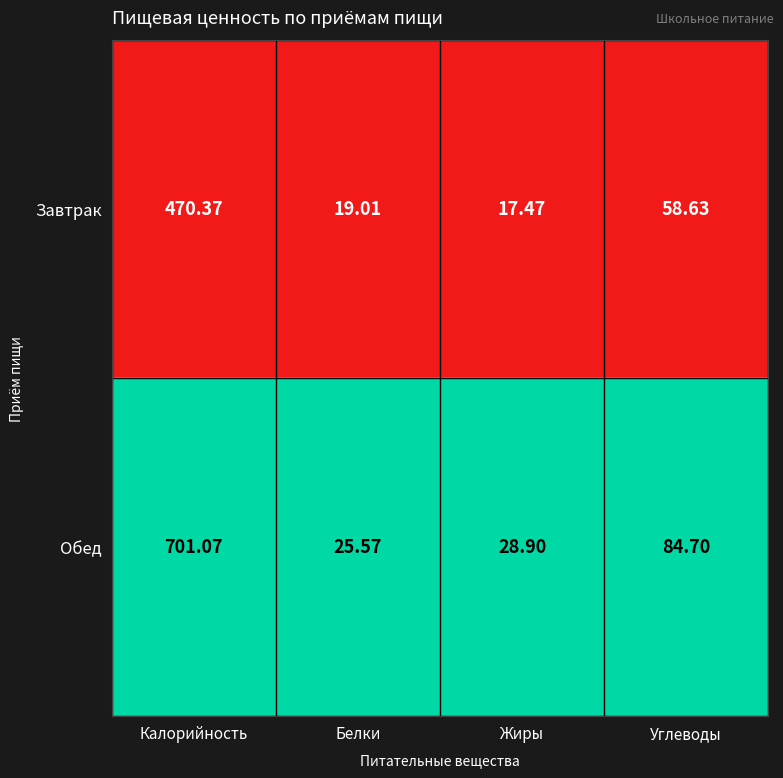

At which category is the sum across all series the highest?

Калорийность